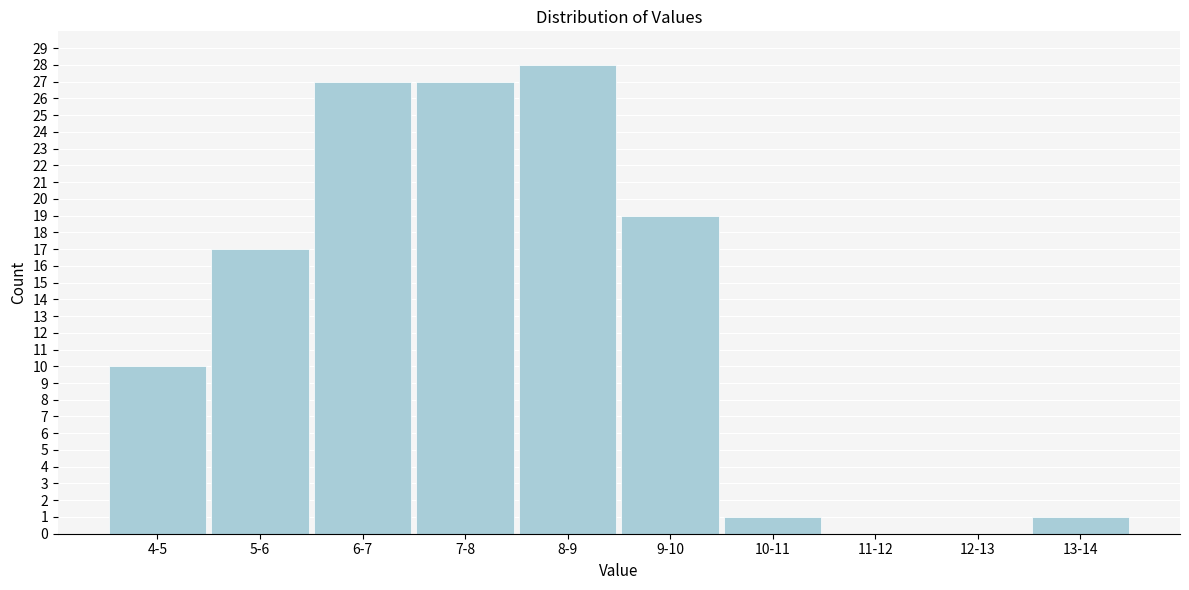

Reading right to left, extract all data points from this chart.

13-14=1	12-13=0	11-12=0	10-11=1	9-10=19	8-9=28	7-8=27	6-7=27	5-6=17	4-5=10